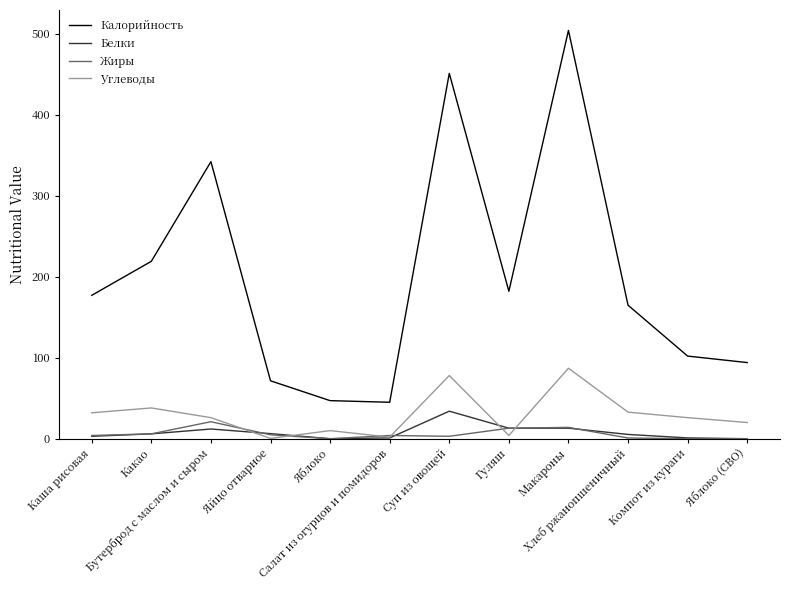

What is the total value across all series at Каша рисовая?

216.0